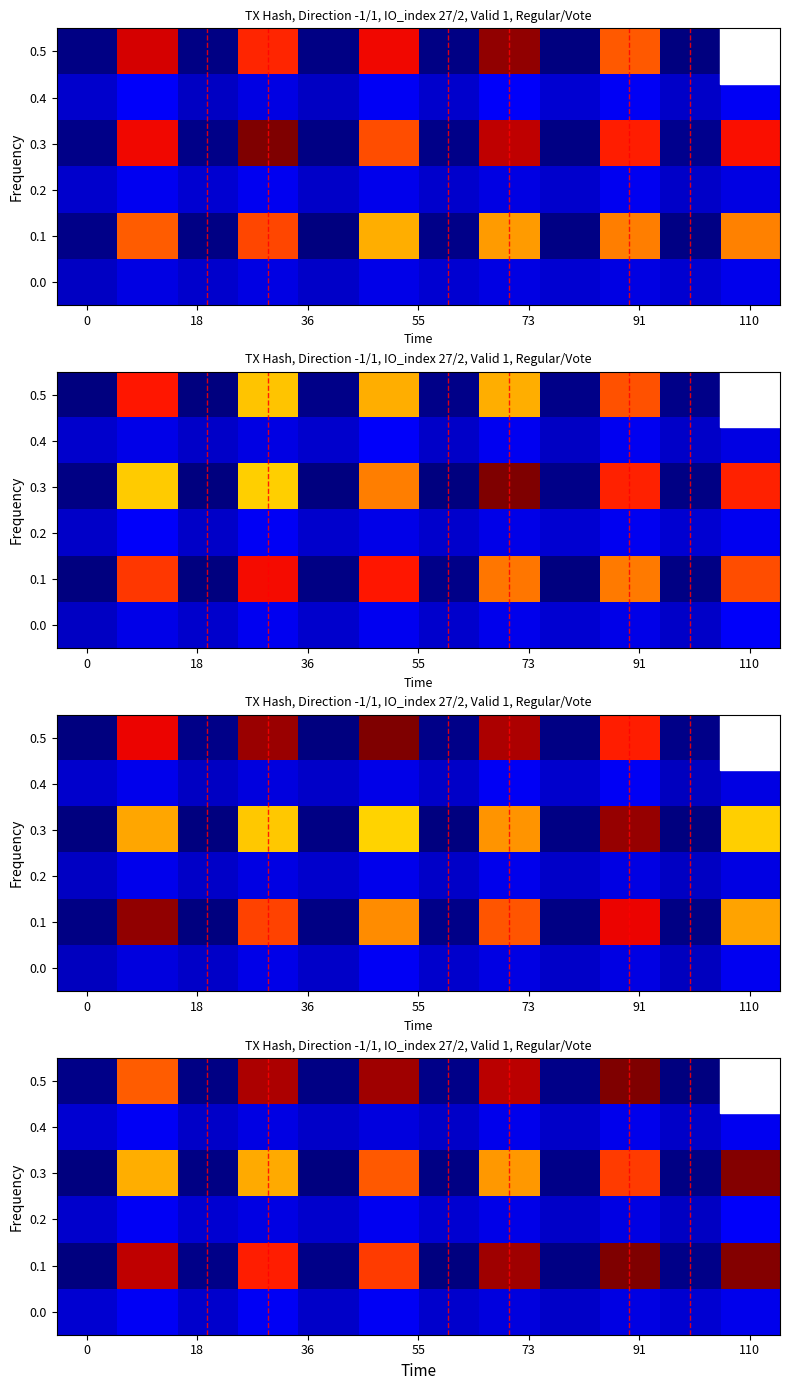

How many values in 0.5 are below zero?

6